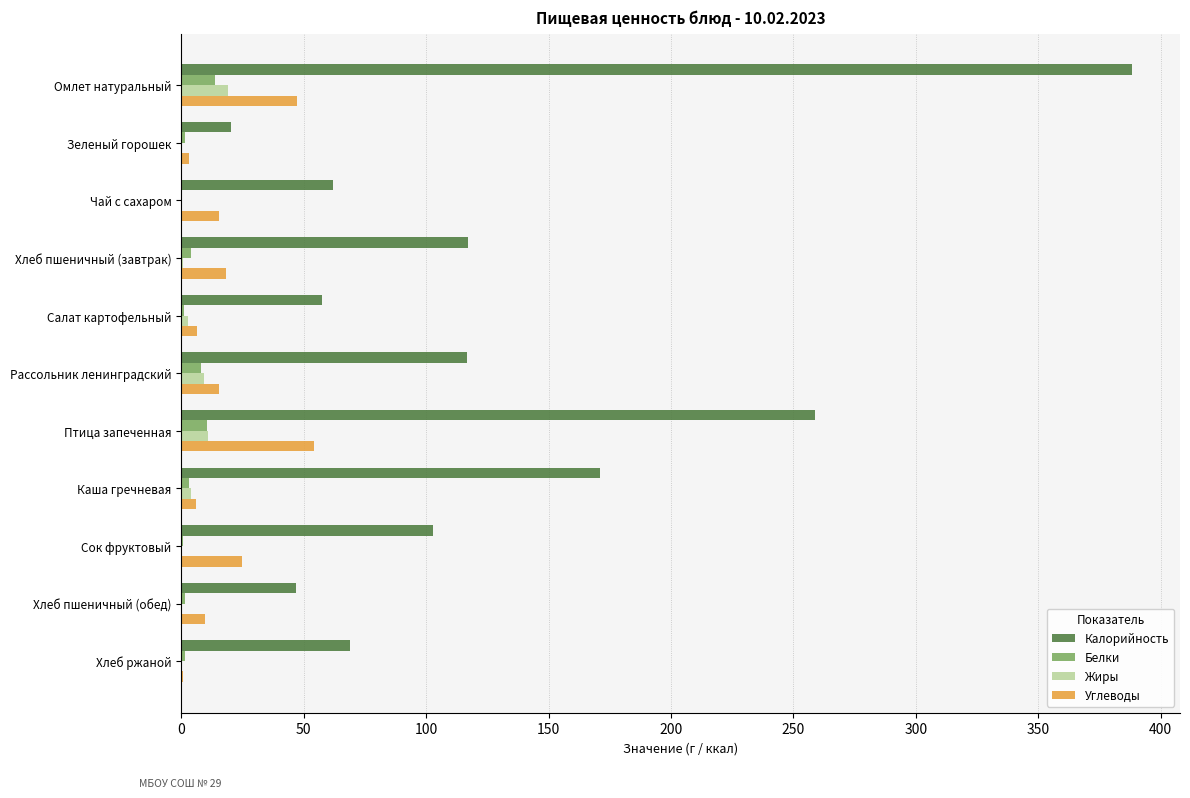

Is the value of Калорийность at Хлеб пшеничный (обед) greater than the value of Белки at Хлеб пшеничный (обед)?

Yes